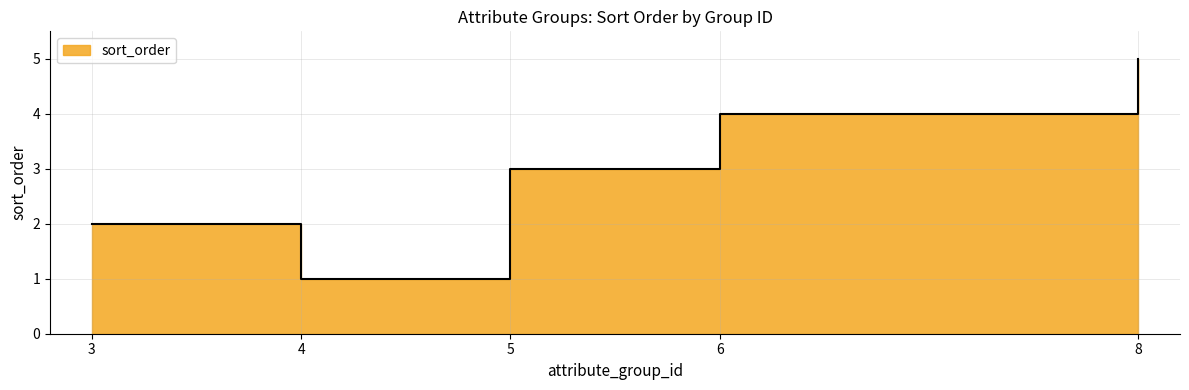

How many lines are shown in the chart?

1